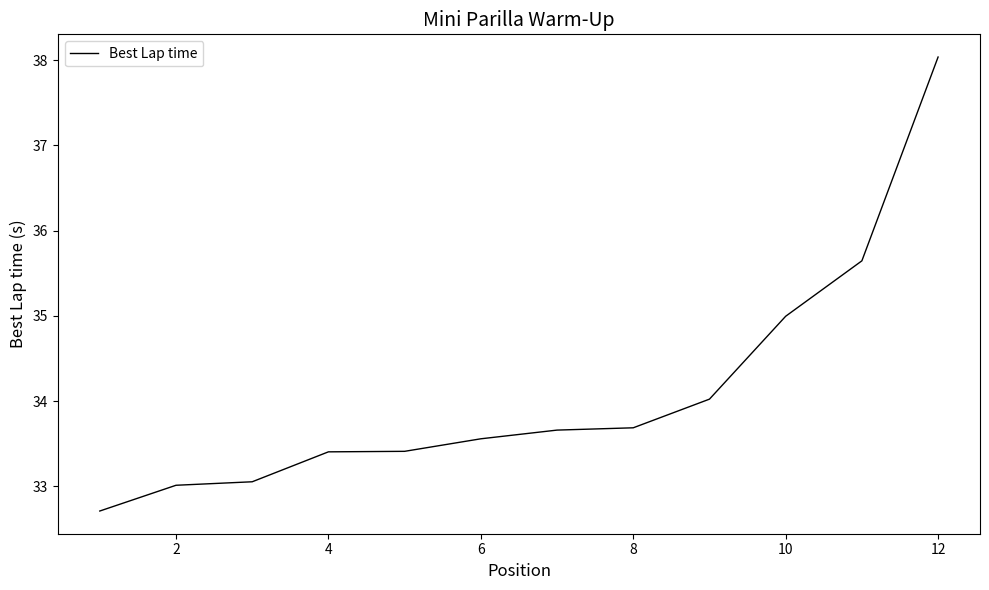

What is the minimum value shown in the chart?

32.7